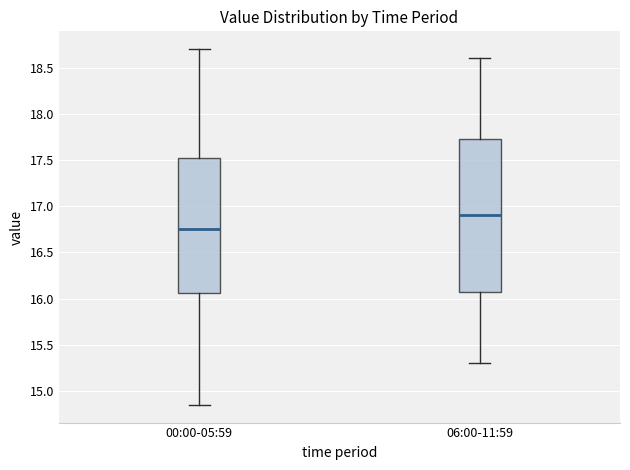

Reading left to right, transcribe this box plot: for each box, give where its median line is, the range the box spans, and where its two whiskers end, as read against the y-axis. The values are not printed on the chart, so give them approximately, as read against the axis.

00:00-05:59: median 16.75, box 16.05 to 17.50, whiskers 14.85 to 18.70
06:00-11:59: median 16.90, box 16.10 to 17.75, whiskers 15.30 to 18.60